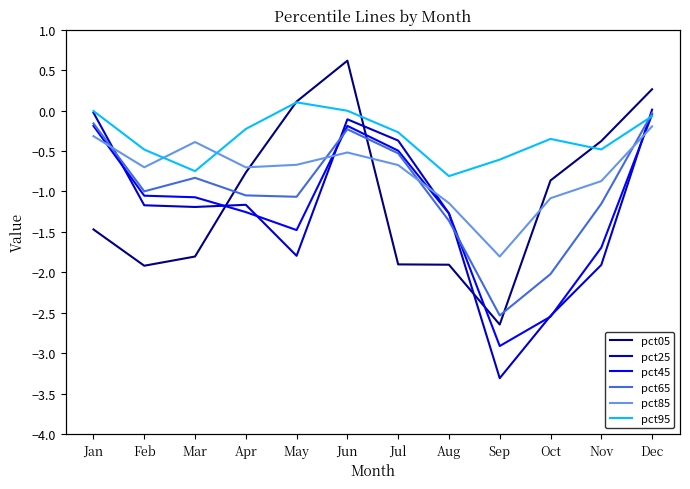

What are all the series names shown in the legend?

pct05, pct25, pct45, pct65, pct85, pct95